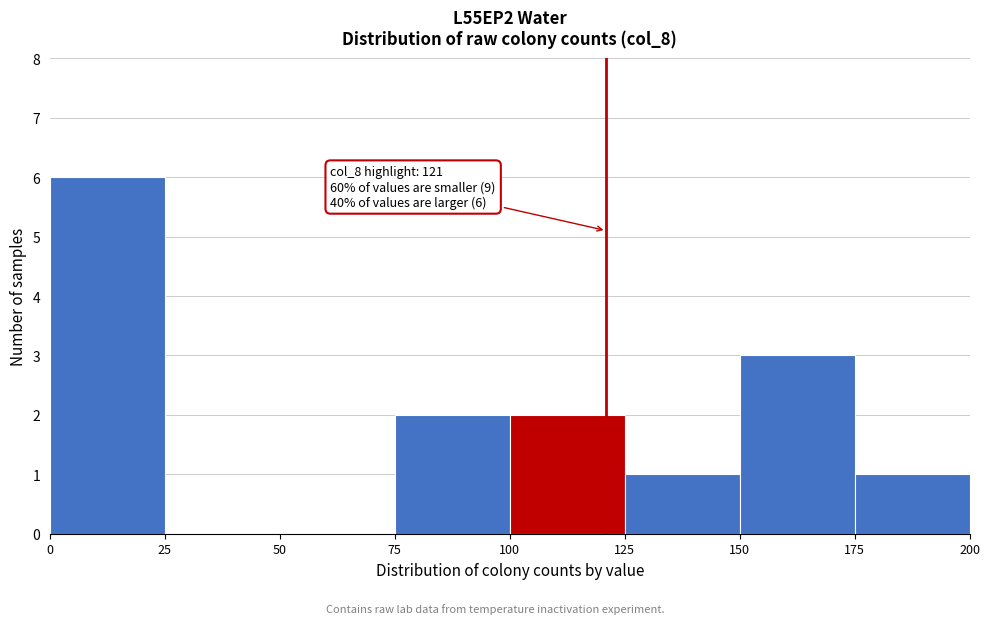

Over which range of the x-axis is the bar tallest?

0 to 25